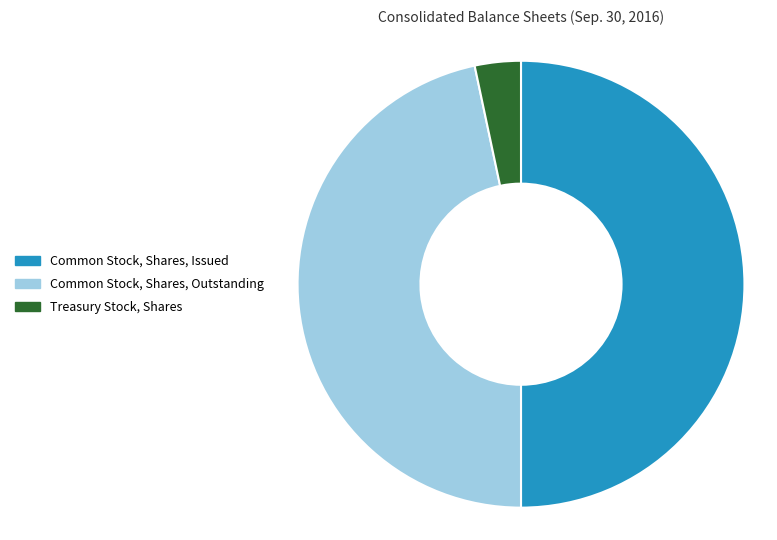

How many slices are in this pie chart?

3